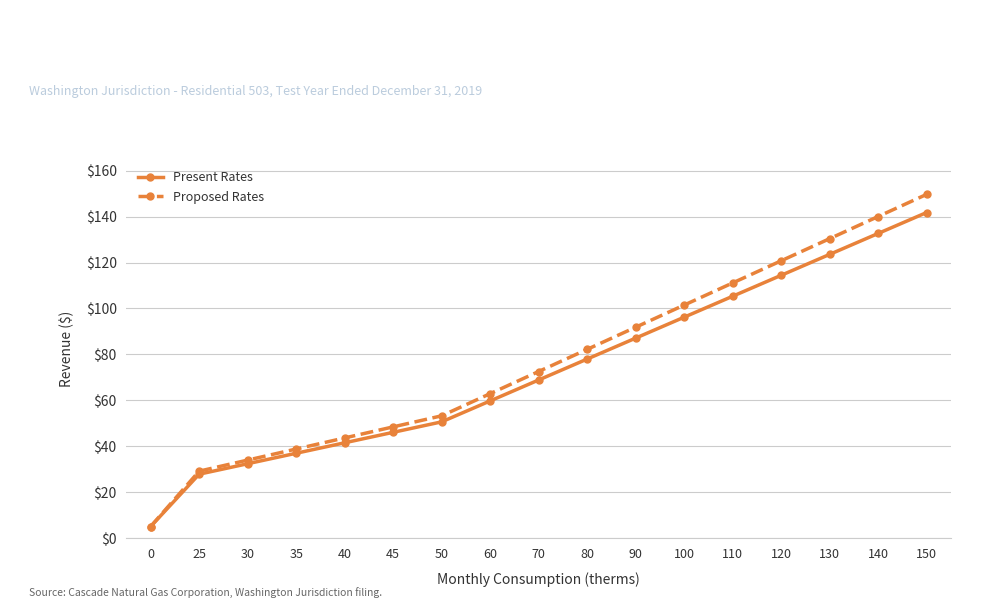

What is the value of the Proposed Rates point at the 10th from the left?

82.2